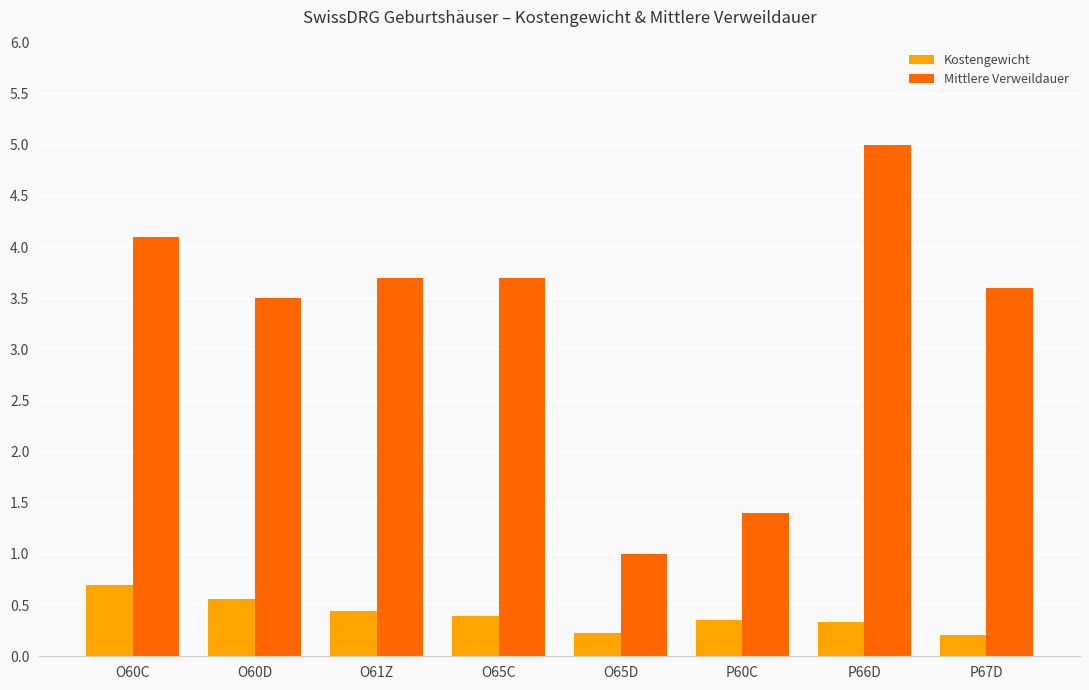

Is the value of Kostengewicht at O65C greater than the value of Mittlere Verweildauer at O61Z?

No